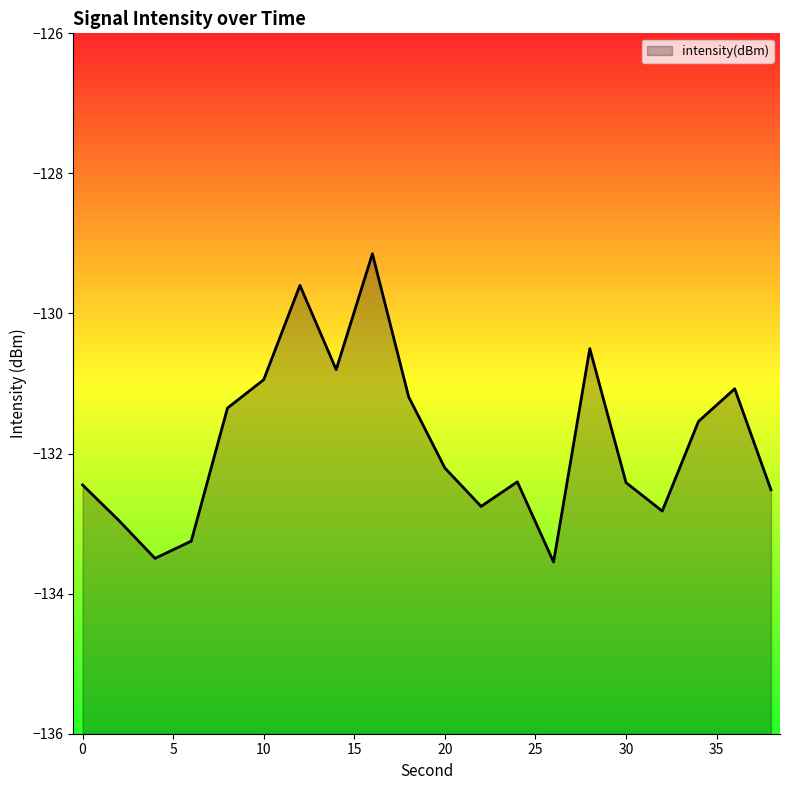

Between 26 and 16, which is larger?

16